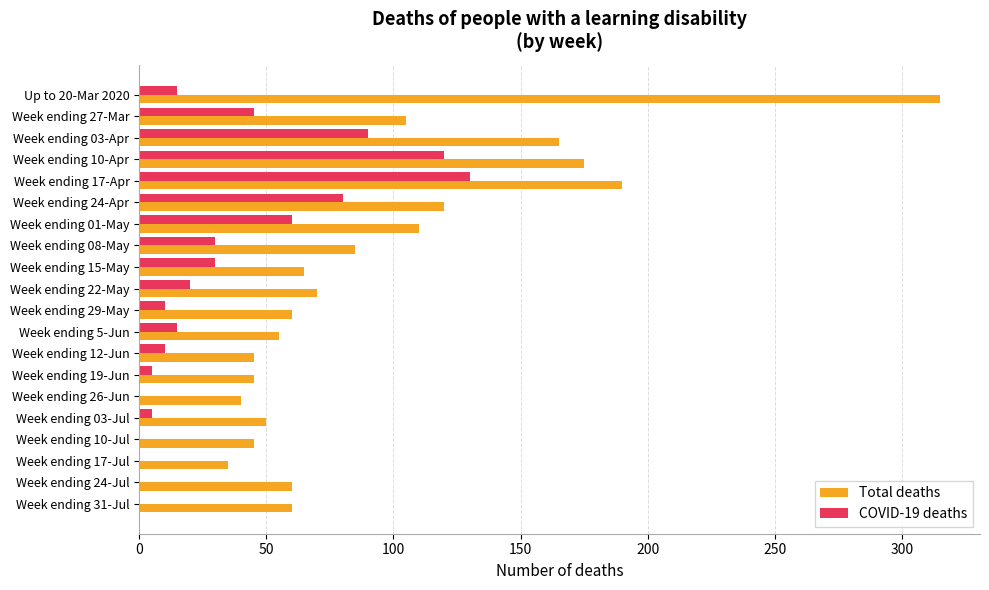

What is the sum of all Total deaths values?

1895